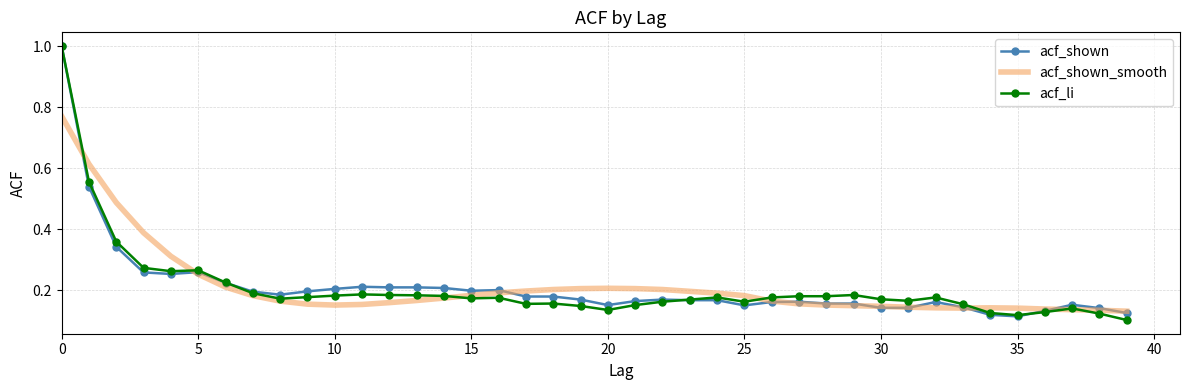

Which series ends up on top after the final intersection of acf_li and acf_shown_smooth?

acf_shown_smooth